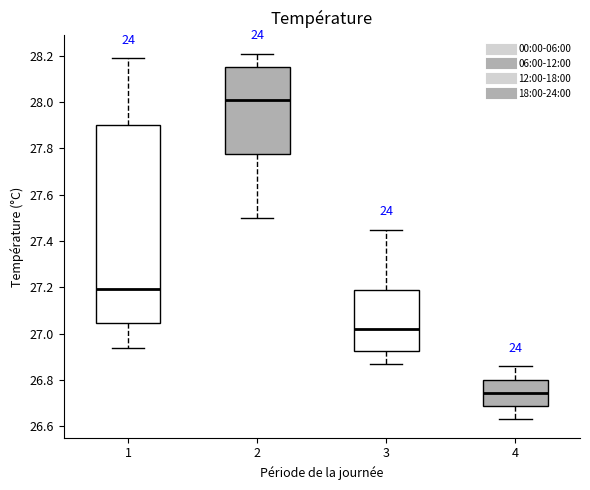

Where does the median line of the box at x = 1 sit on the y-axis? The values are not printed on the chart, so give them approximately, as read against the axis.

27.20